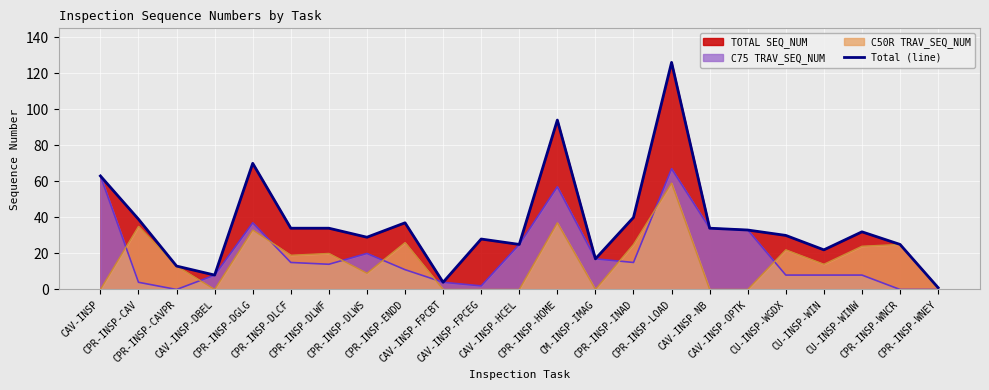

Reading right to left, extract all data points from this chart.

1	25	32	22	30	33	34	126	40	17	94	25	28	4	37	29	34	34	70	8	13	39	63